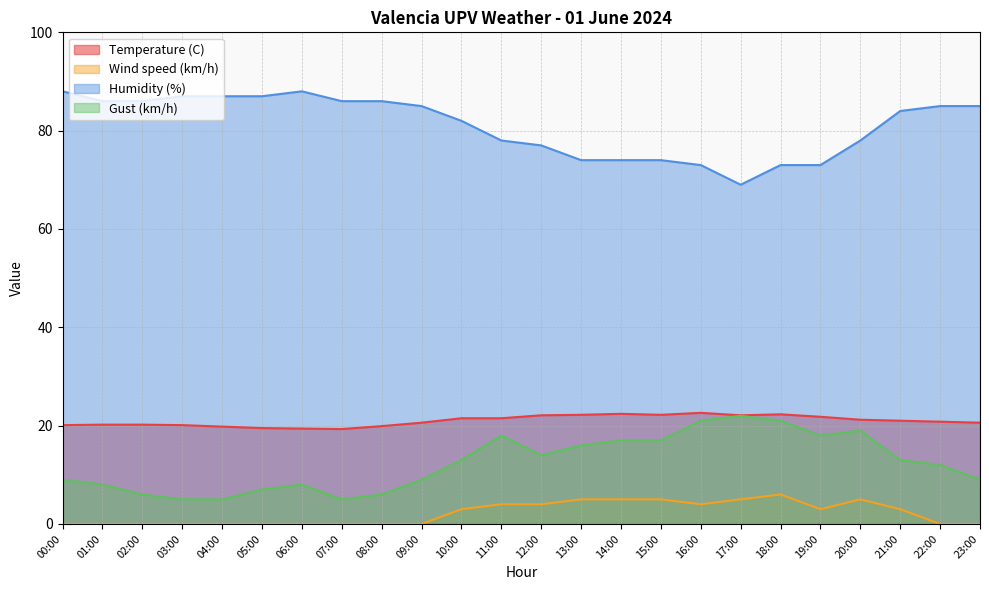

What is the greatest value displayed?

88.0